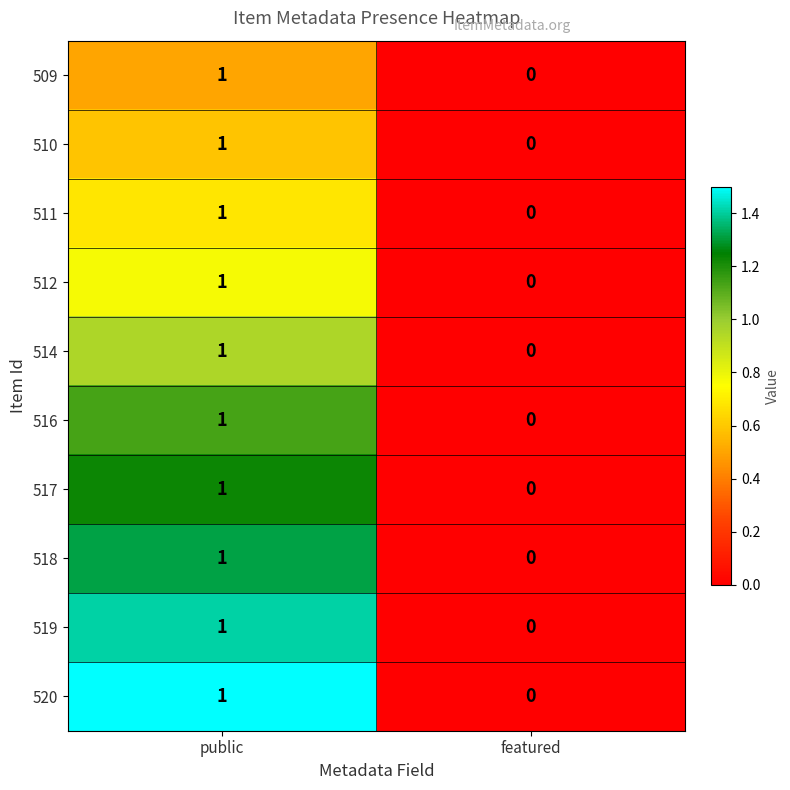

At which label is 517 closest to 0?

featured